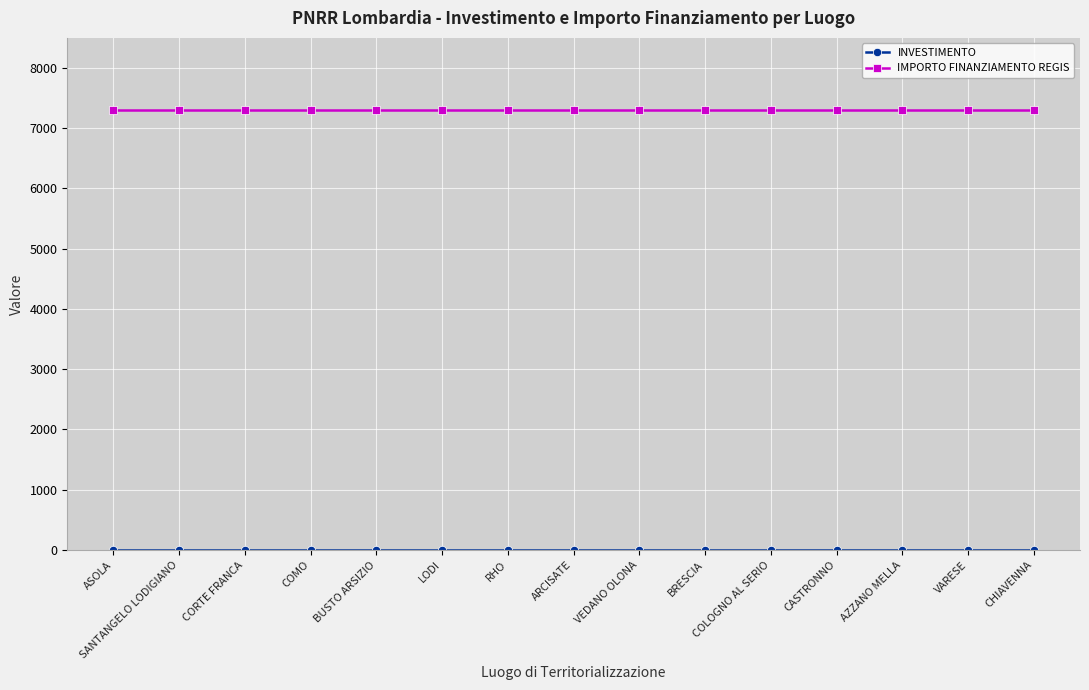

Does the chart have visible grid lines?

Yes